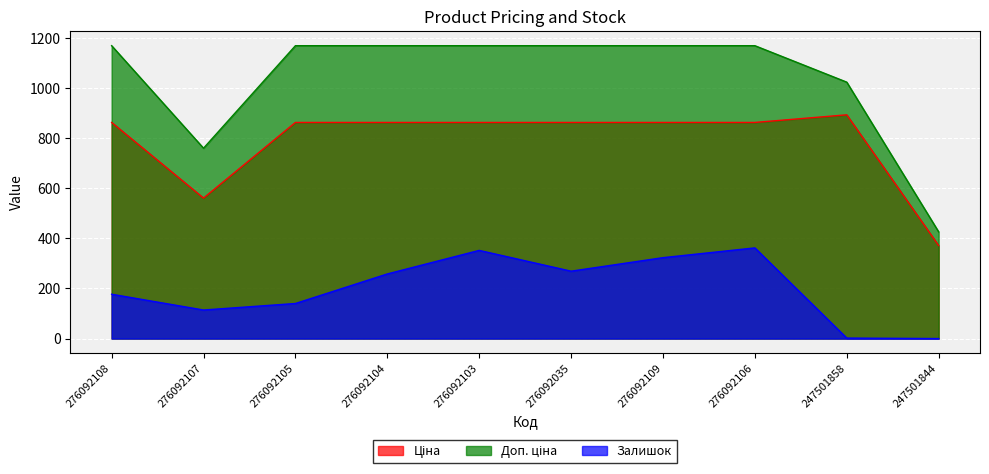

True or false: Ціна and Доп. ціна cross at least once.

False